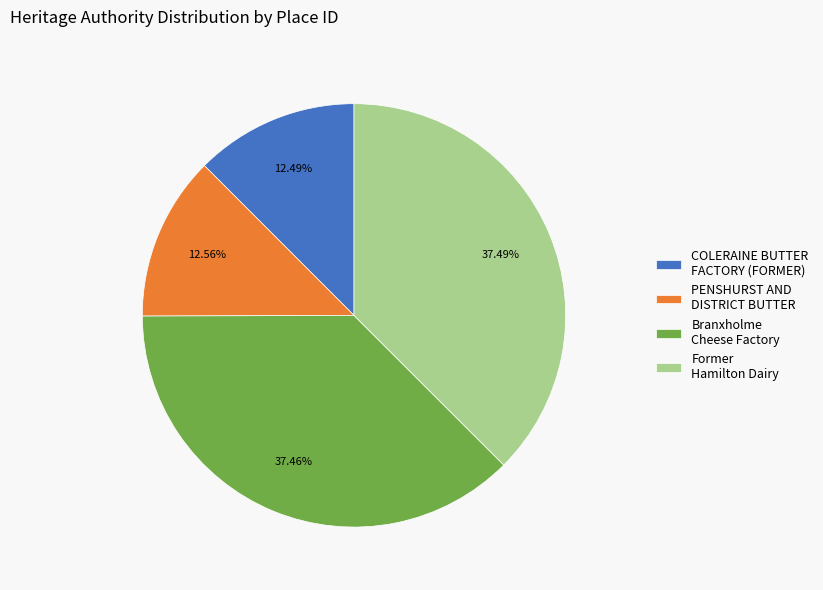

Does Former Hamilton Dairy account for over 50% of the chart?

No